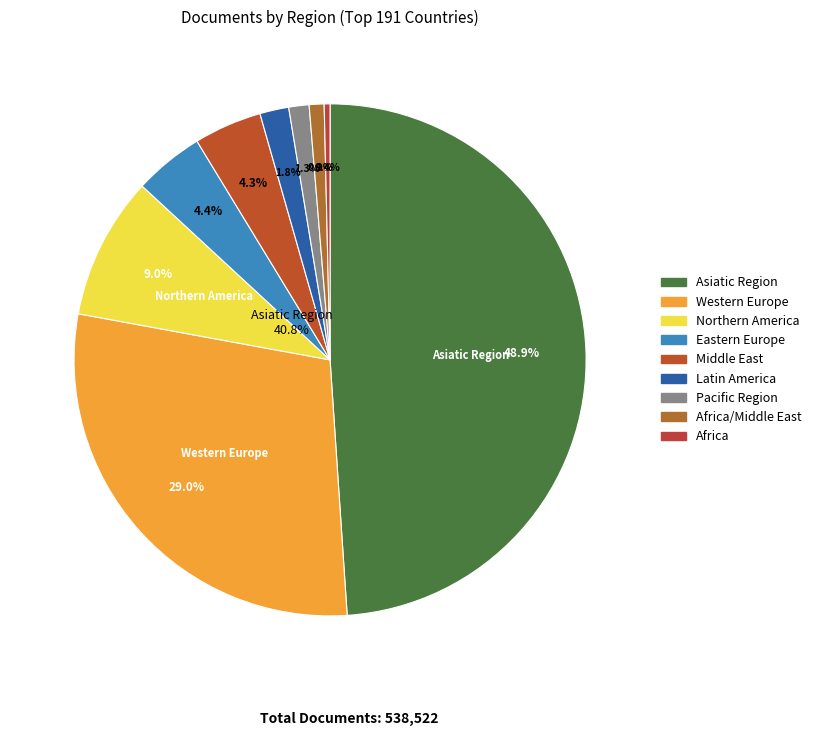

Does Pacific Region account for over 50% of the chart?

No